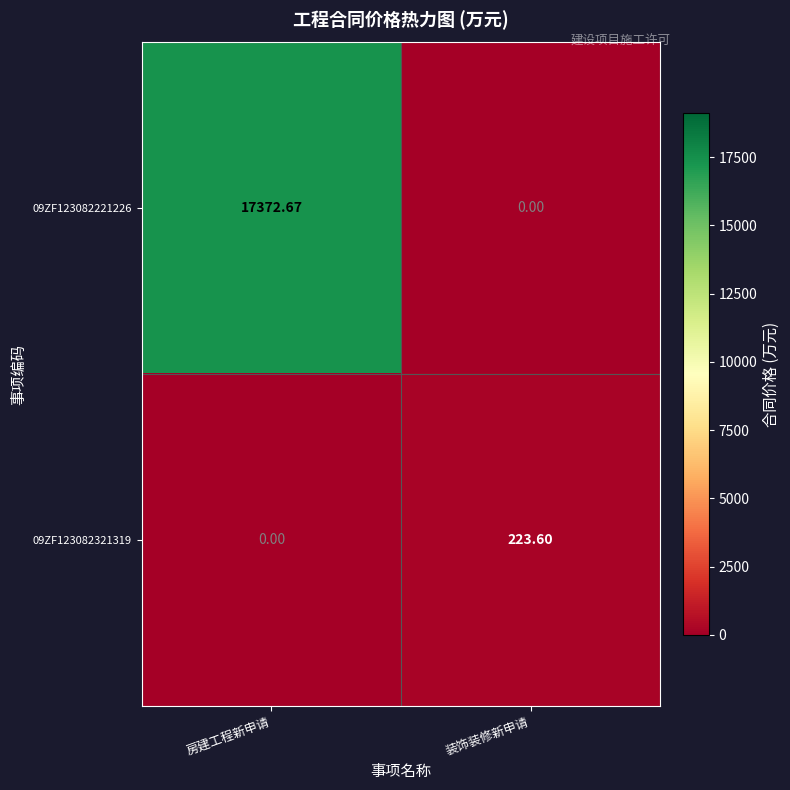

Which category has the highest value in the 09ZF123082221226 series?

房建工程新申请